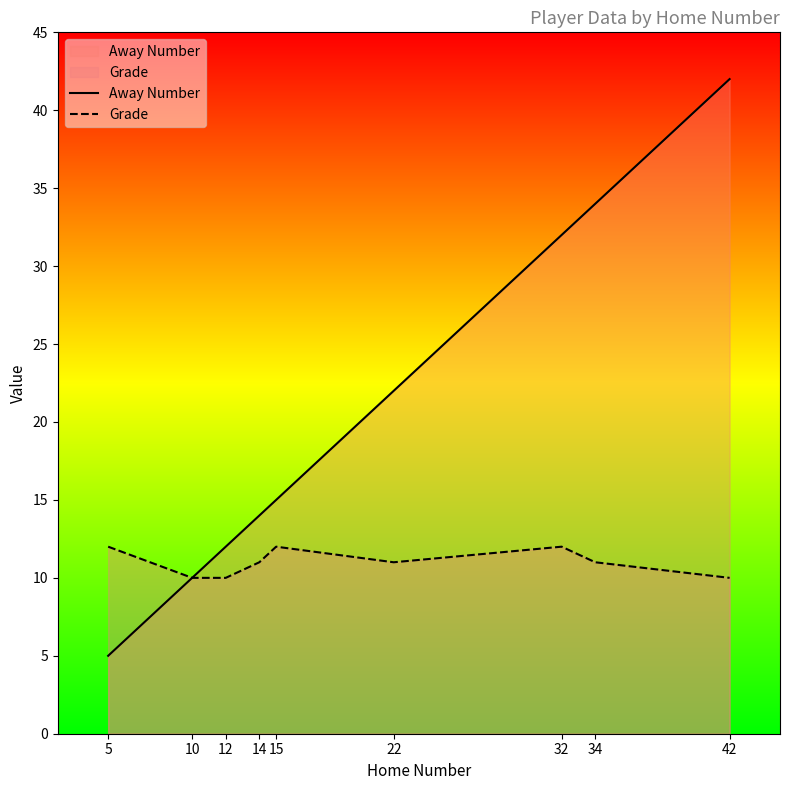

True or false: Away Number and Grade intersect in this chart.

False